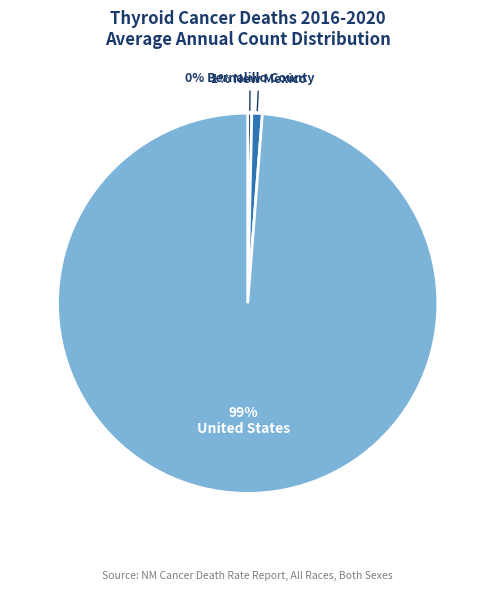

To the nearest percent, what is the average slice percentage?

33%